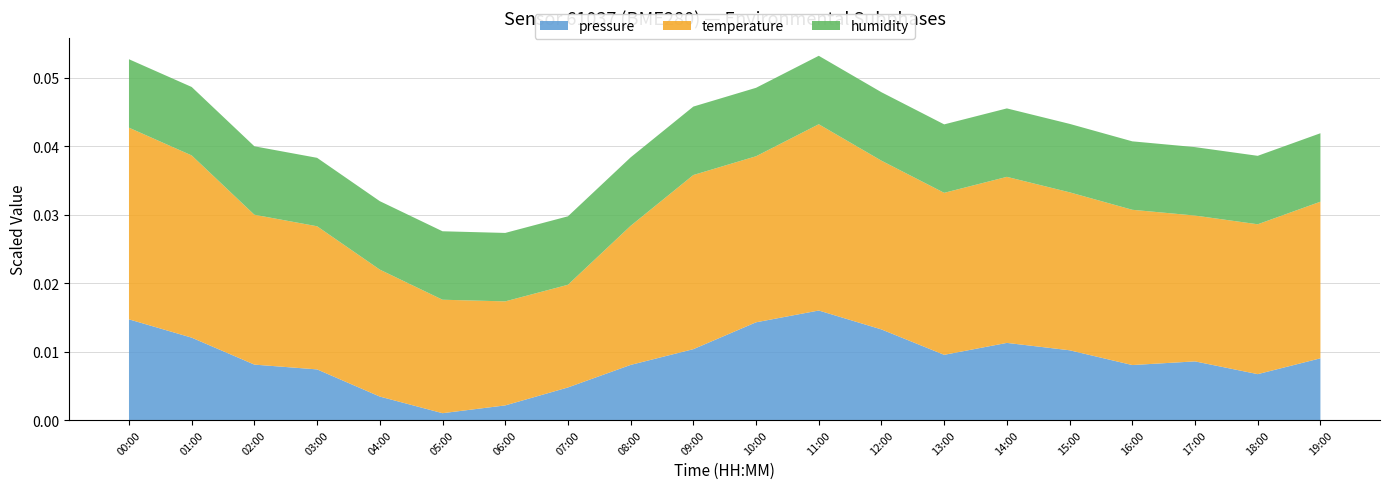

Where is pressure nearest to the value 0?

05:00